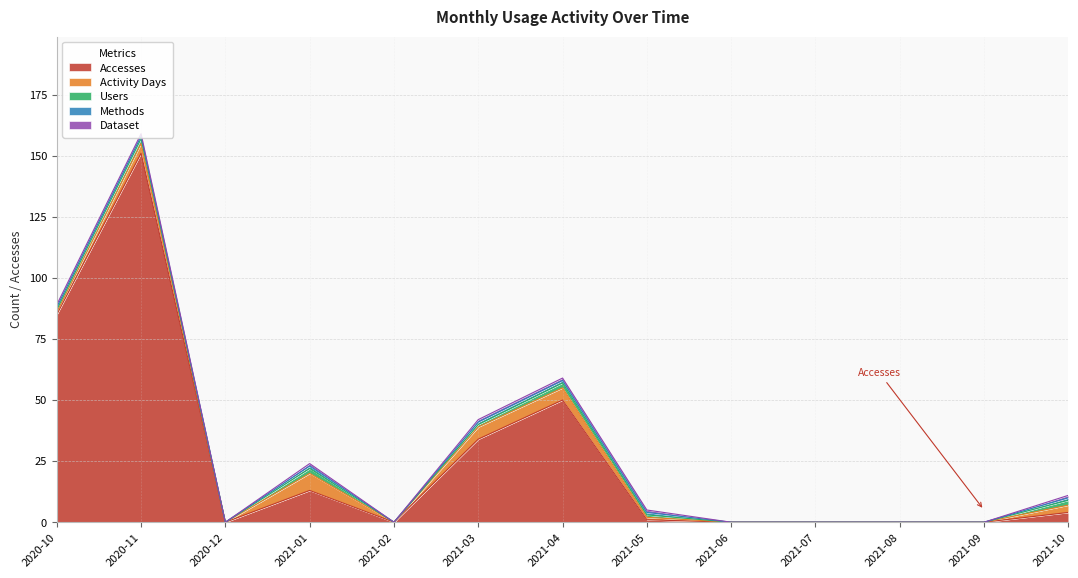

Does the chart have visible grid lines?

Yes